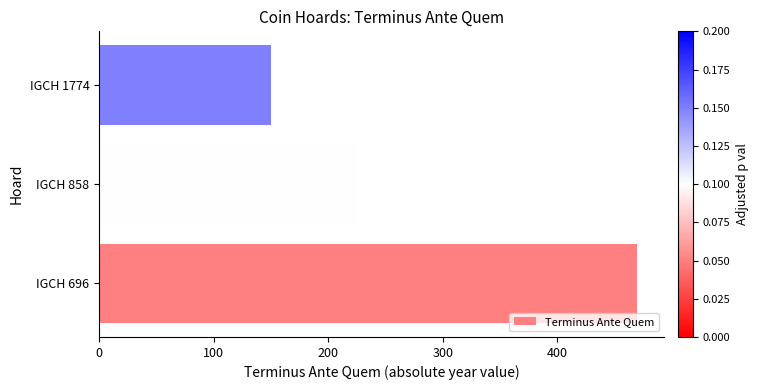

List the labels in order of value, largest first.

IGCH 696, IGCH 858, IGCH 1774